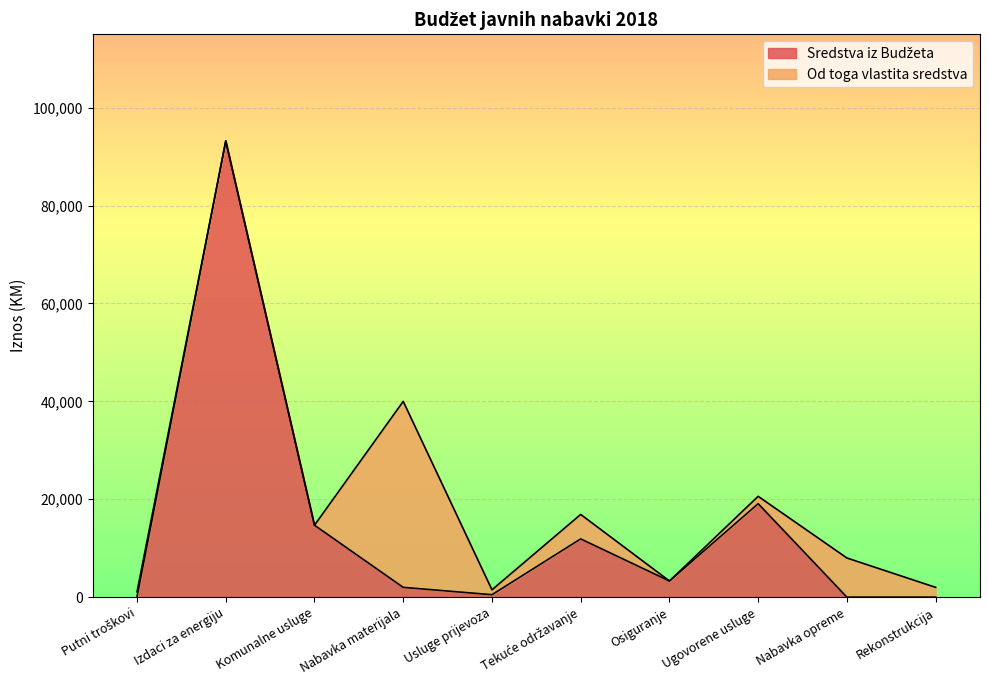

At which label is the value closest to 46600?

Ugovorene usluge